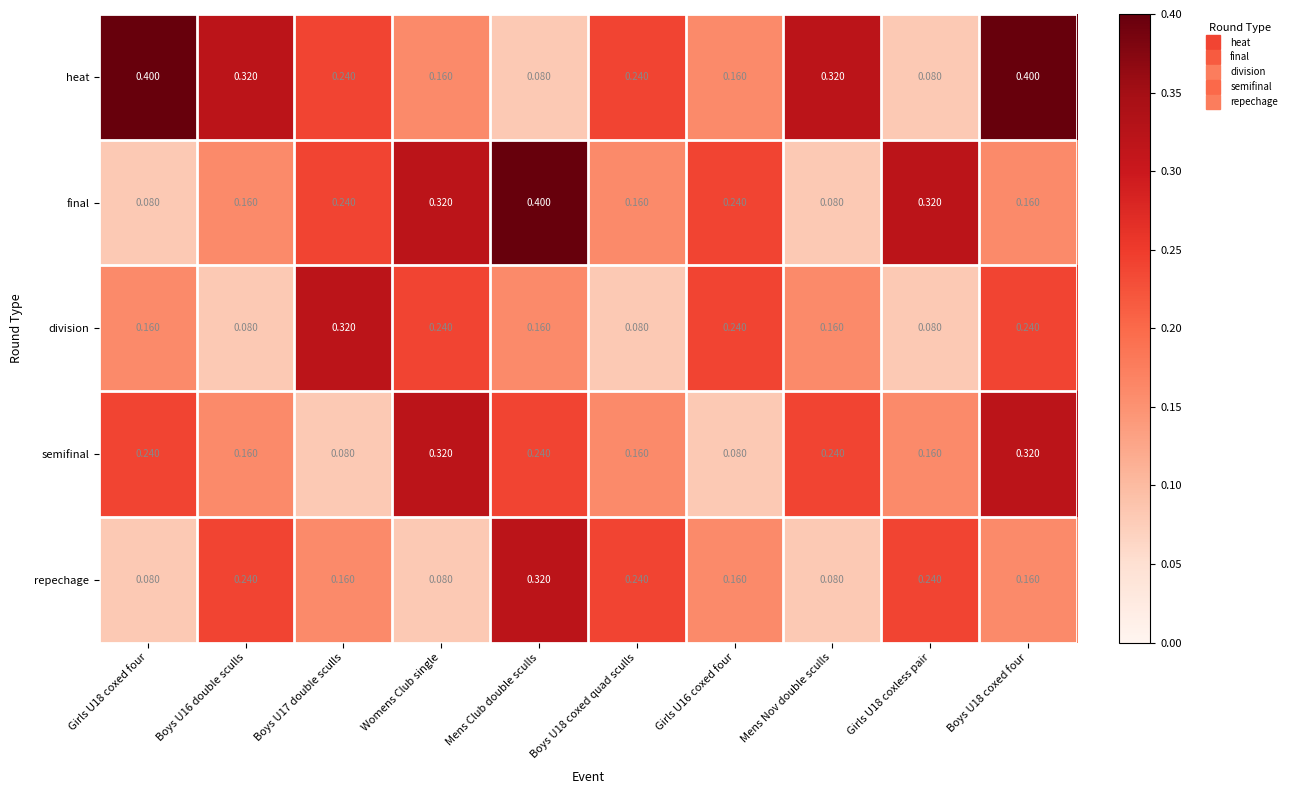

Which series changed the most between Boys U17 double sculls and Girls U18 coxless pair?

division